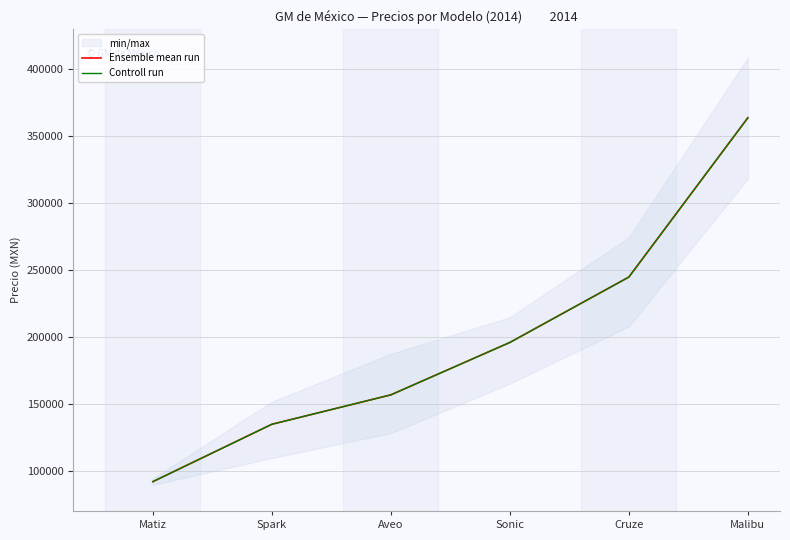

The value of Ensemble mean run at Sonic is 195939.8. True or false?

True